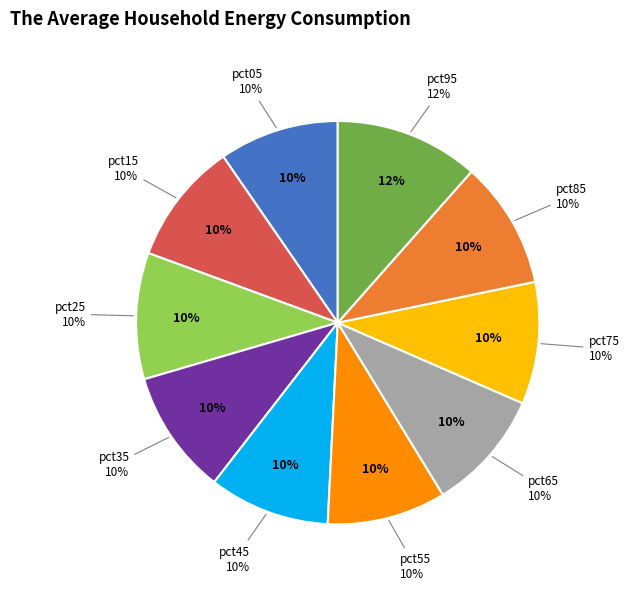

Combined, do pct95 and pct05 account for over 50%?

No